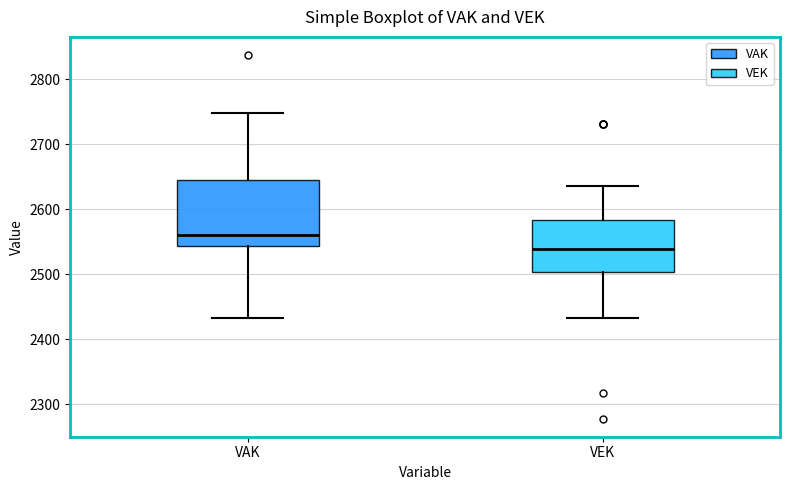

Which box is the tallest, from its lower edge to its upper edge?

VAK